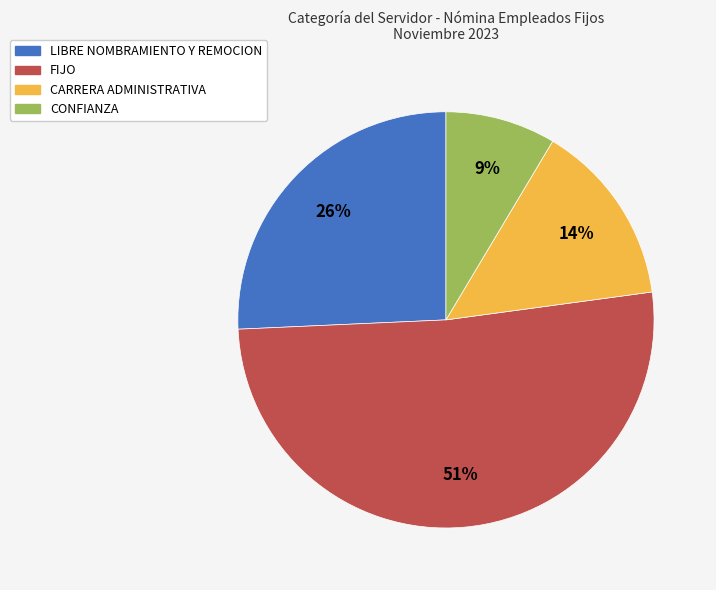

Count the number of slices in the pie.

4